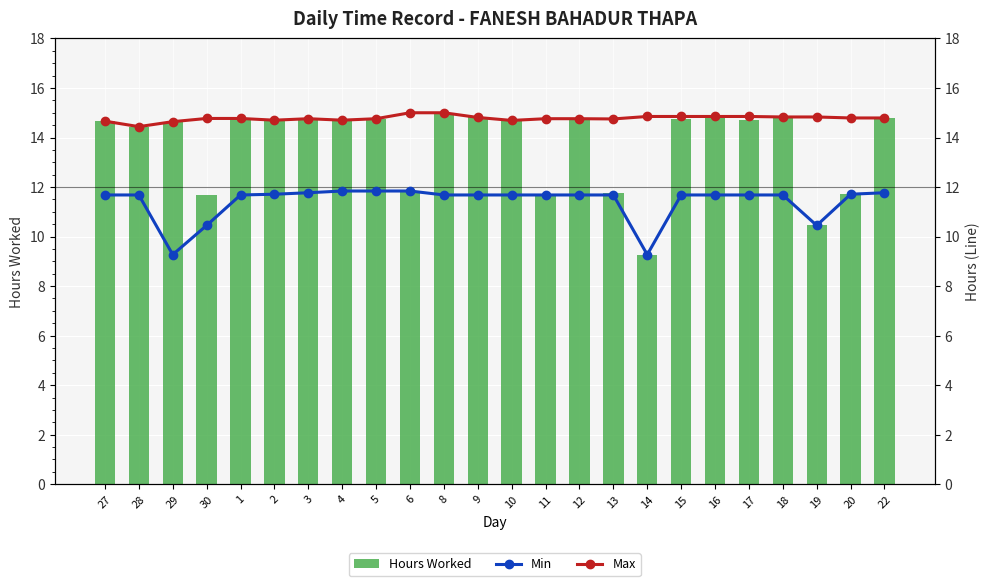

What is the difference between the maximum and minimum values in the Min series?

2.6